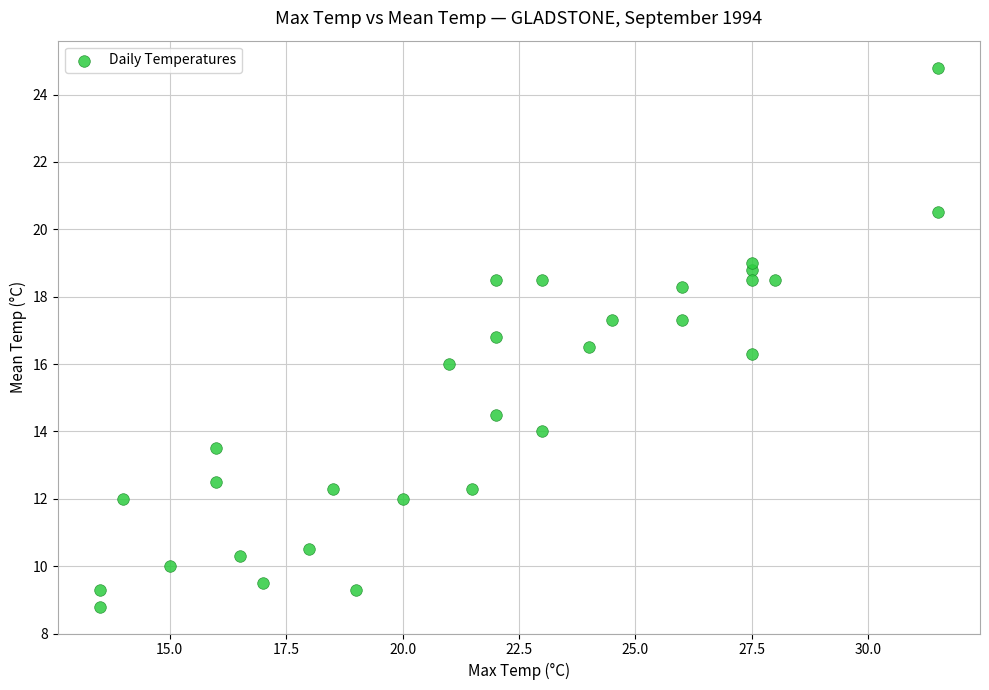

What is the range of X values (max minus min)?

18.0